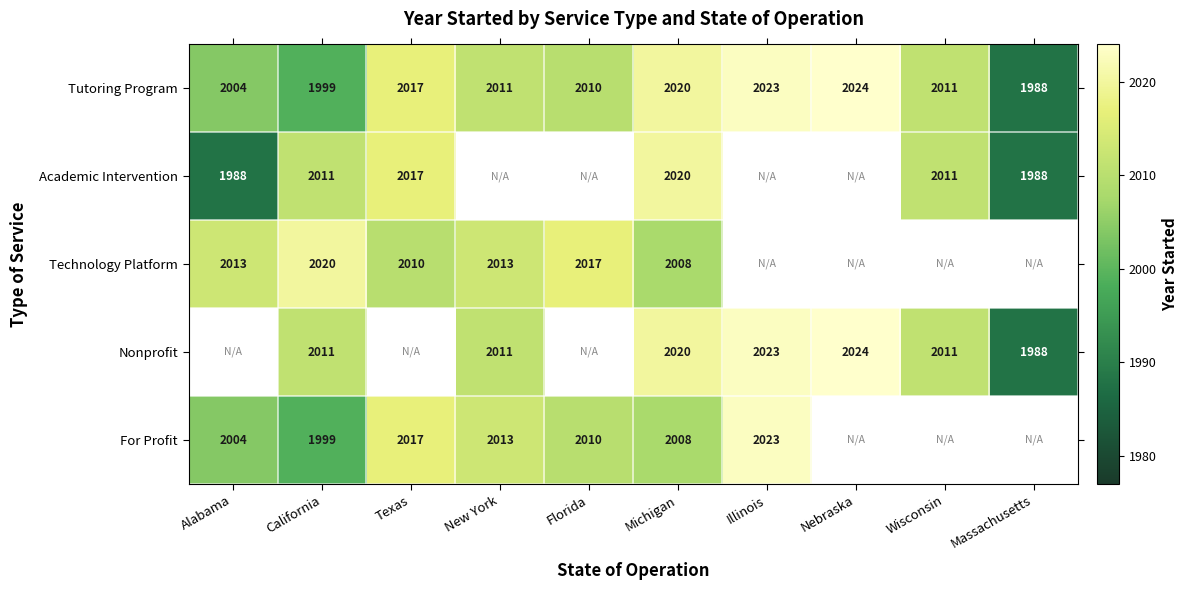

What is the sum of the Academic Intervention values at California and Massachusetts?

3999